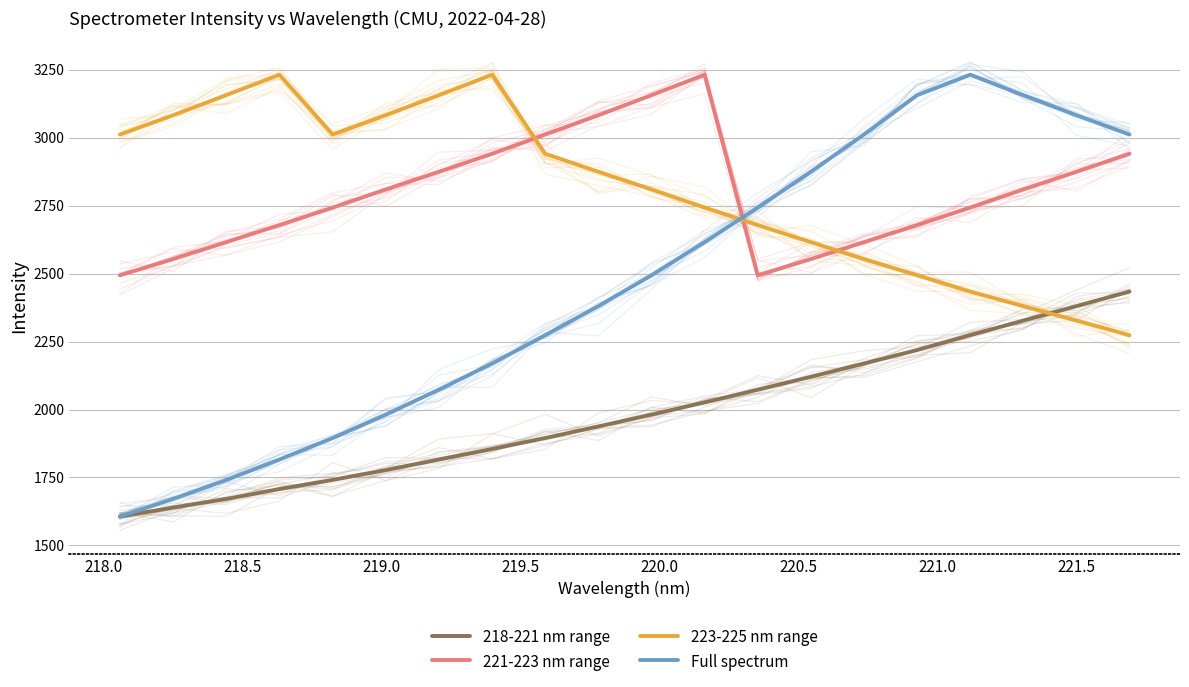

What is the total value across all series at 220.5?

9918.7